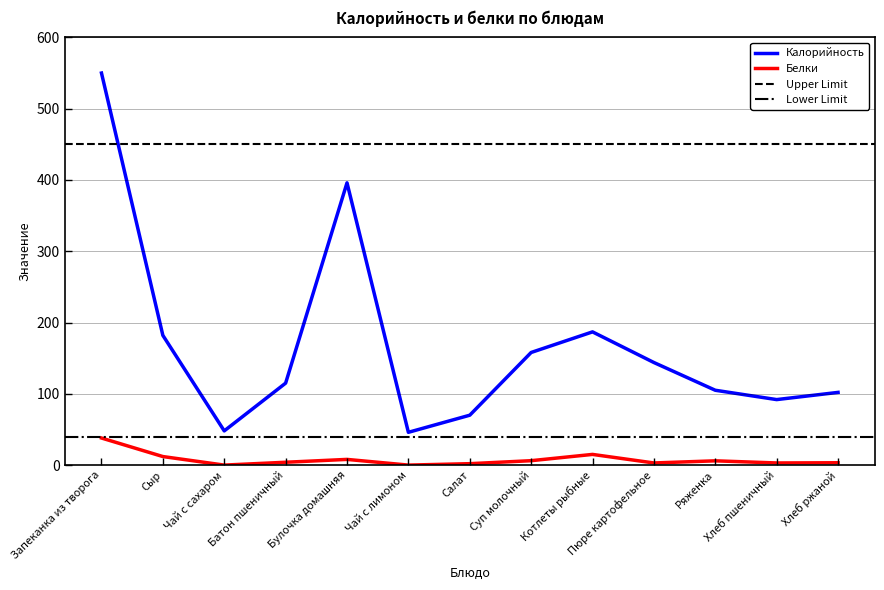

How many data points does each series have?

13